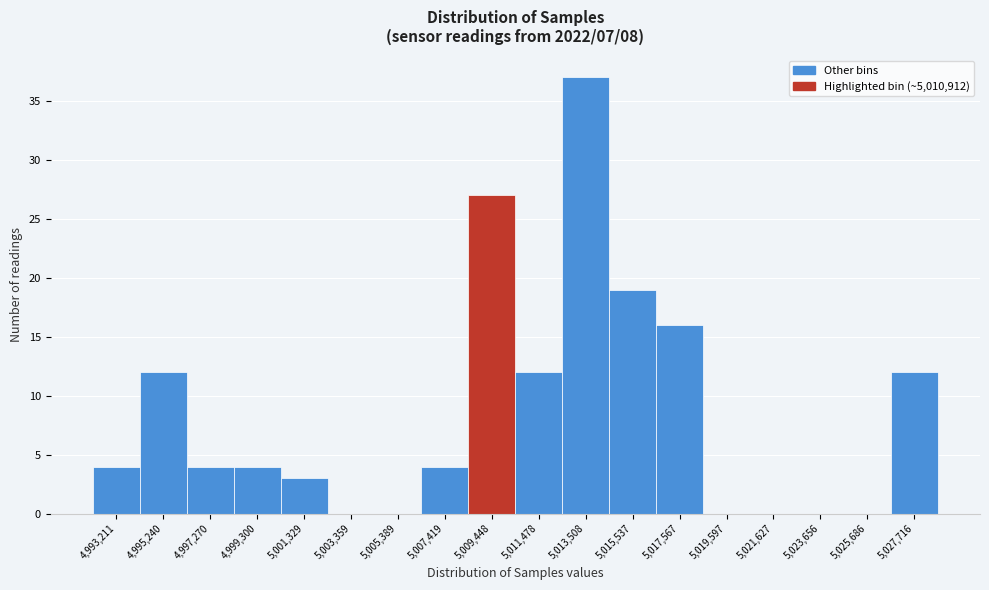

Reading left to right, list all the values displayed in this chart.

4,993,211=4	4,995,240=12	4,997,270=4	4,999,300=4	5,001,329=3	5,003,359=0	5,005,389=0	5,007,419=4	5,009,448=27	5,011,478=12	5,013,508=37	5,015,537=19	5,017,567=16	5,019,597=0	5,021,627=0	5,023,656=0	5,025,686=0	5,027,716=12